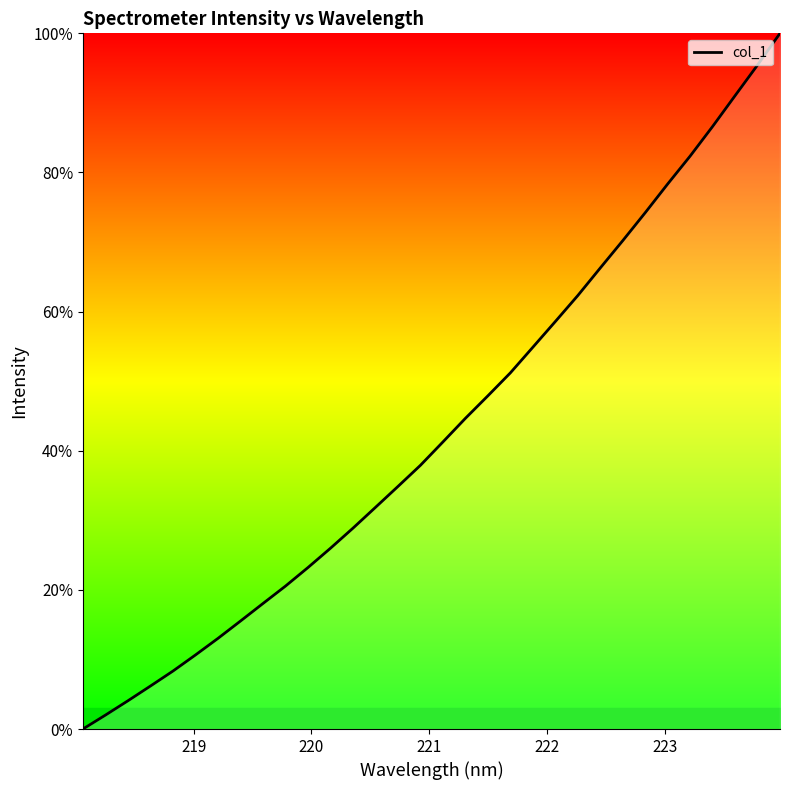

What is the difference between the maximum and minimum values?

100.0